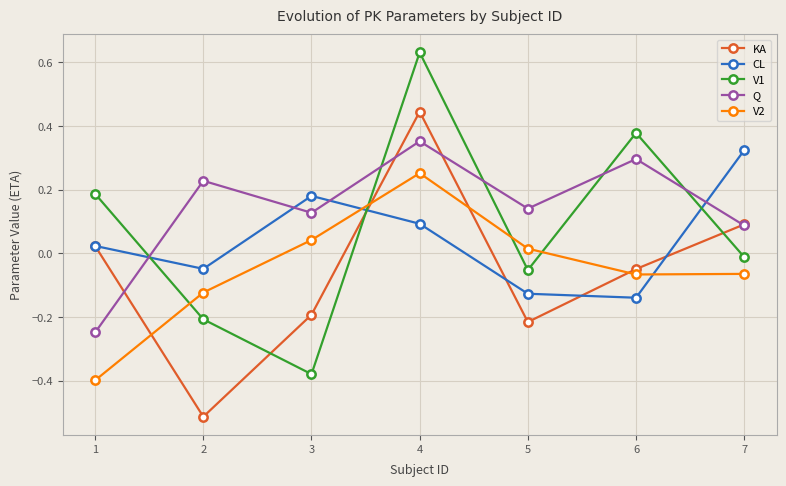

The CL series shows -0.2 at 5. True or false?

False